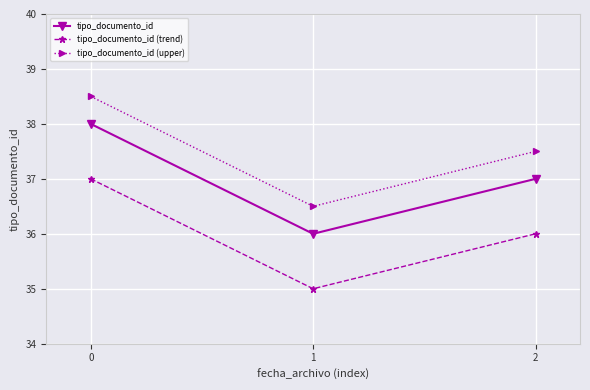

Which category has the highest value across all series?

0